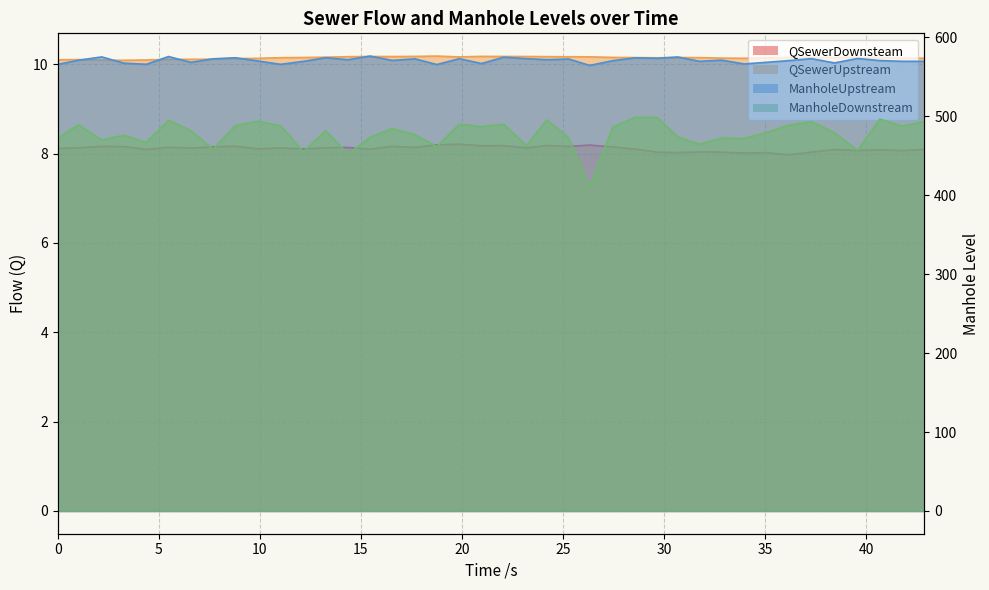

How many lines are shown in the chart?

4